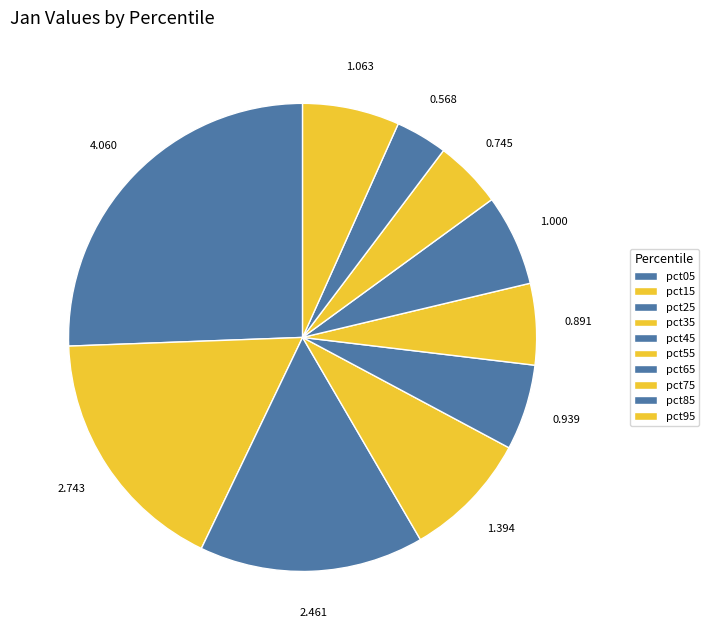

To the nearest percent, what is the difference between the largest and smallest slice percentages?

22%